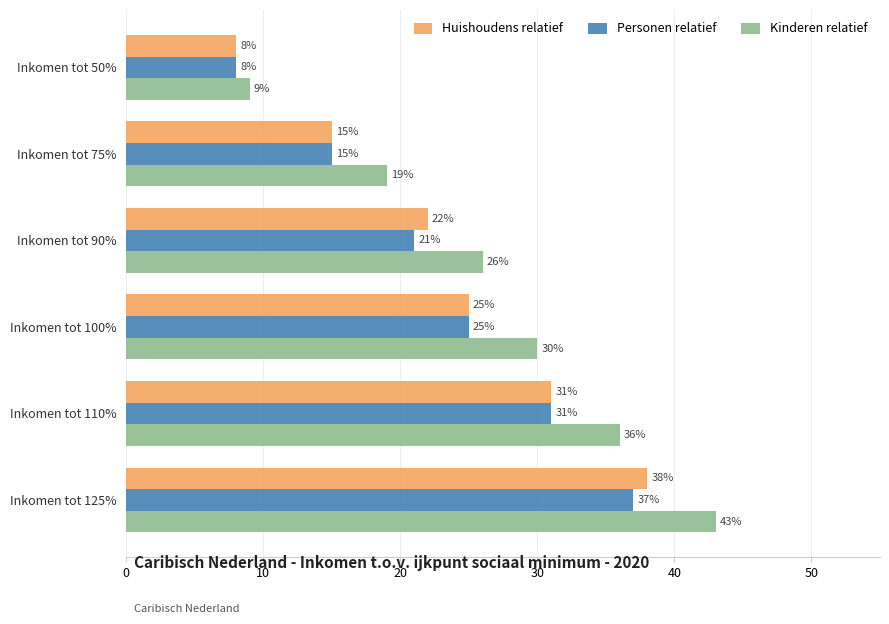

At which category does the chart reach its minimum across all series?

Inkomen tot 50%